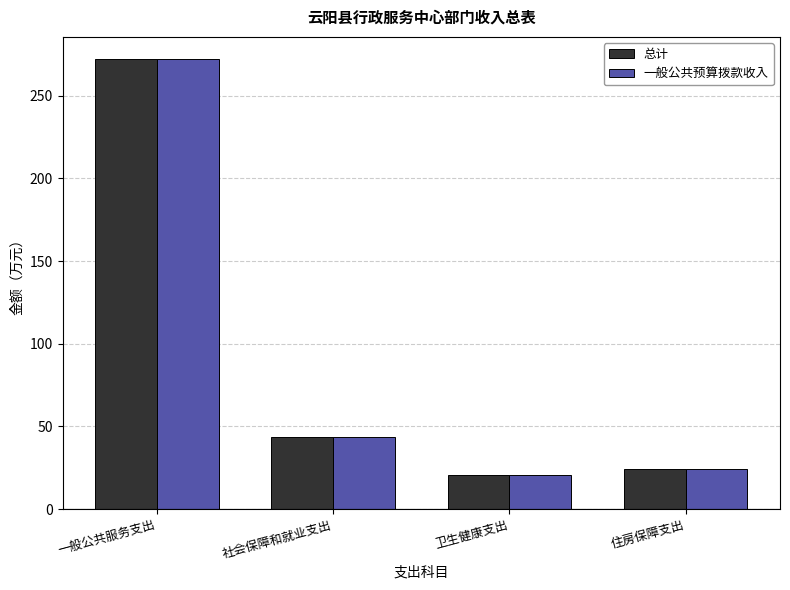

Which category has the lowest value in the 一般公共预算拨款收入 series?

卫生健康支出